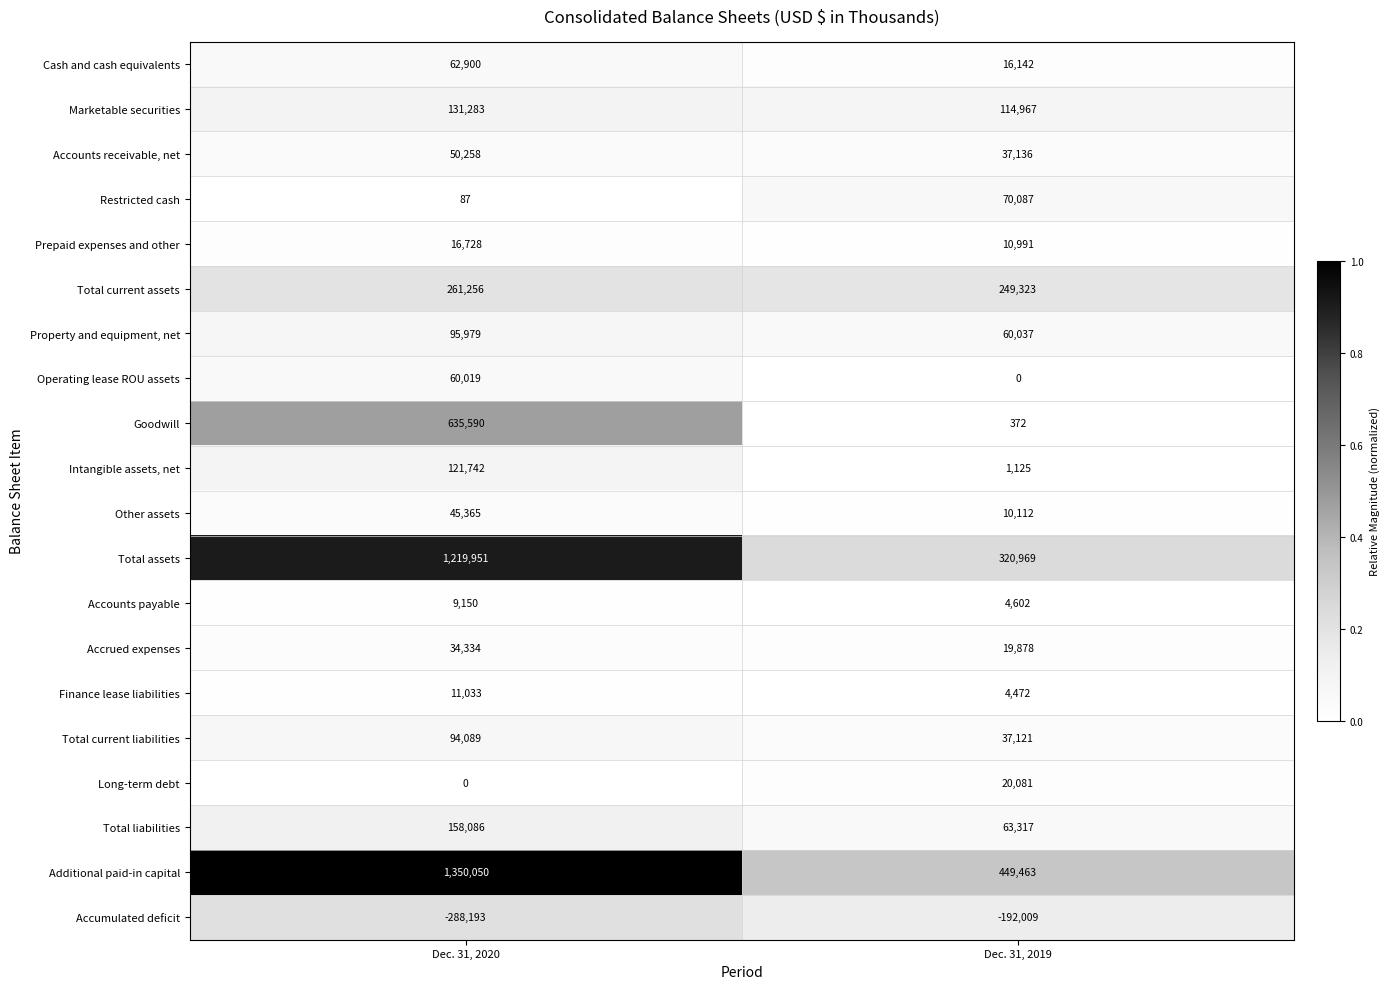

Which series changed the most between Dec. 31, 2020 and Dec. 31, 2019?

Additional paid-in capital